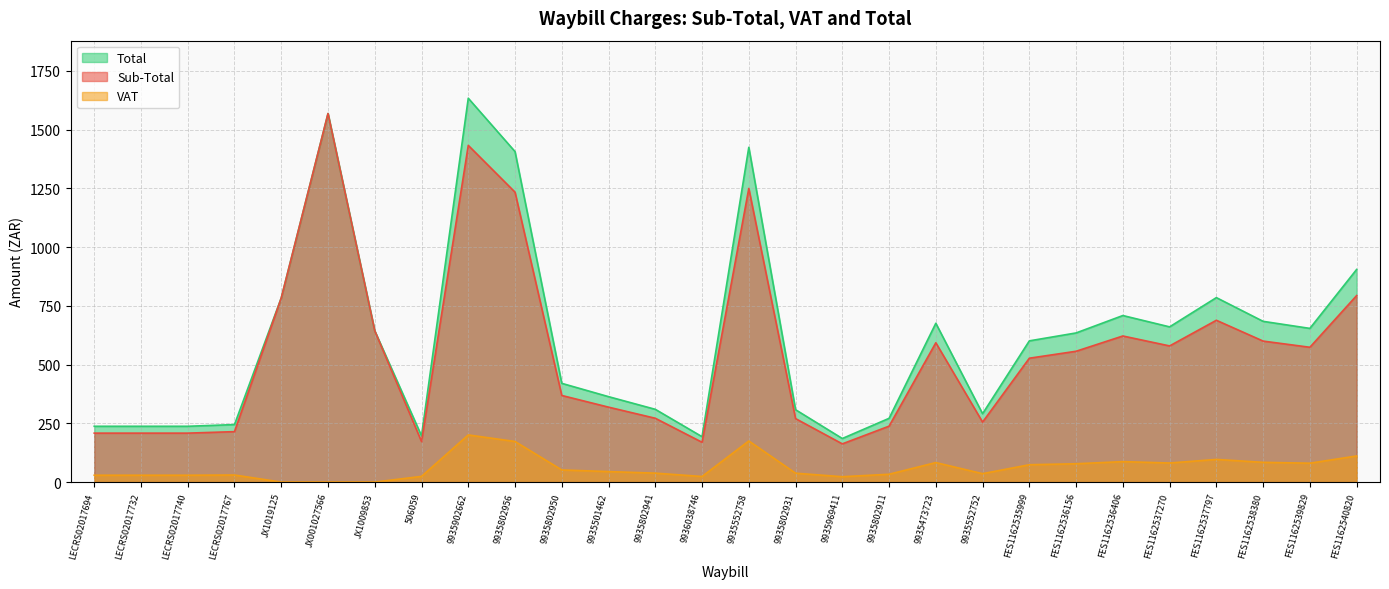

What is the label of the 26th point from the right?

LECRS02017740